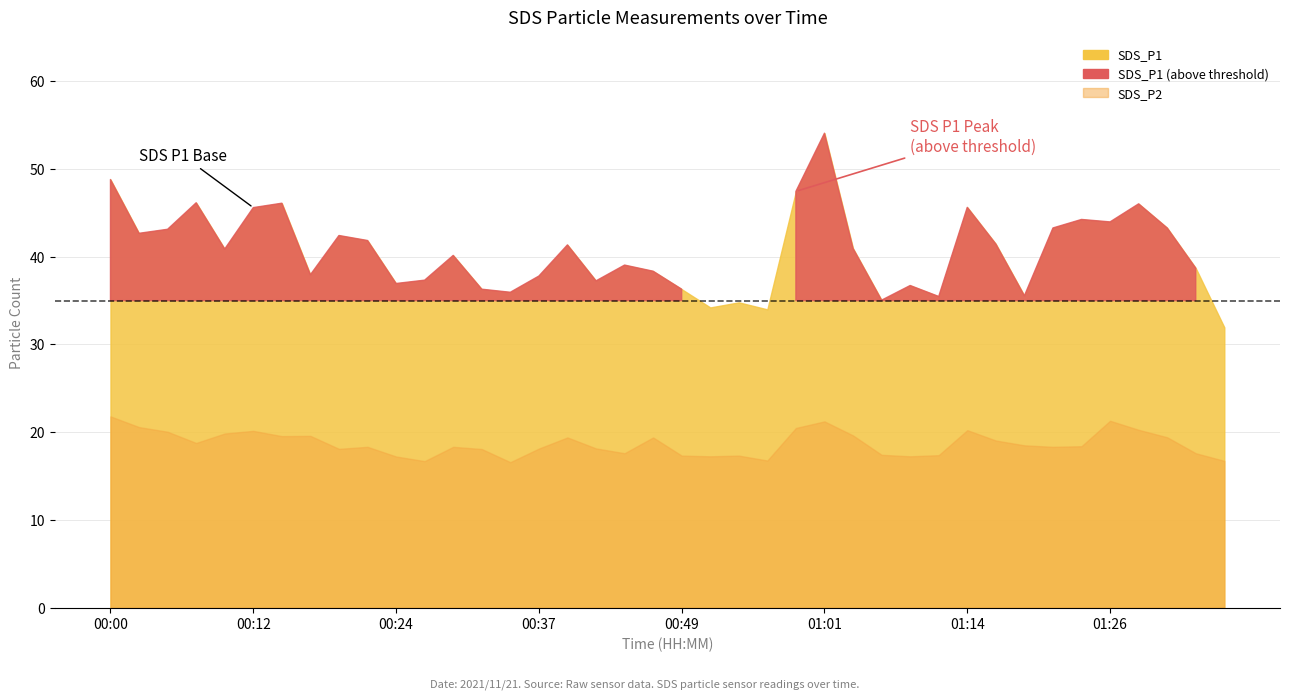

Reading left to right, list all the values displayed in this chart.

SDS_P1: 48.8	42.7	43.1	46.1	40.9	45.6	46.1	38.0	42.4	41.9	37.0	37.3	40.1	36.3	36.0	37.8	41.4	37.2	39.0	38.4	36.3	34.2	34.8	34.0	47.5	54.1	41.0	35.0	36.7	35.5	45.6	41.5	35.5	43.3	44.2	44.0	46.0	43.3	38.7	31.9
SDS_P2: 21.8	20.6	20.1	18.8	19.9	20.1	19.6	19.6	18.1	18.3	17.2	16.7	18.3	18.1	16.6	18.1	19.4	18.1	17.6	19.4	17.3	17.2	17.3	16.8	20.5	21.2	19.6	17.4	17.2	17.4	20.2	19.1	18.5	18.3	18.4	21.3	20.3	19.4	17.6	16.7